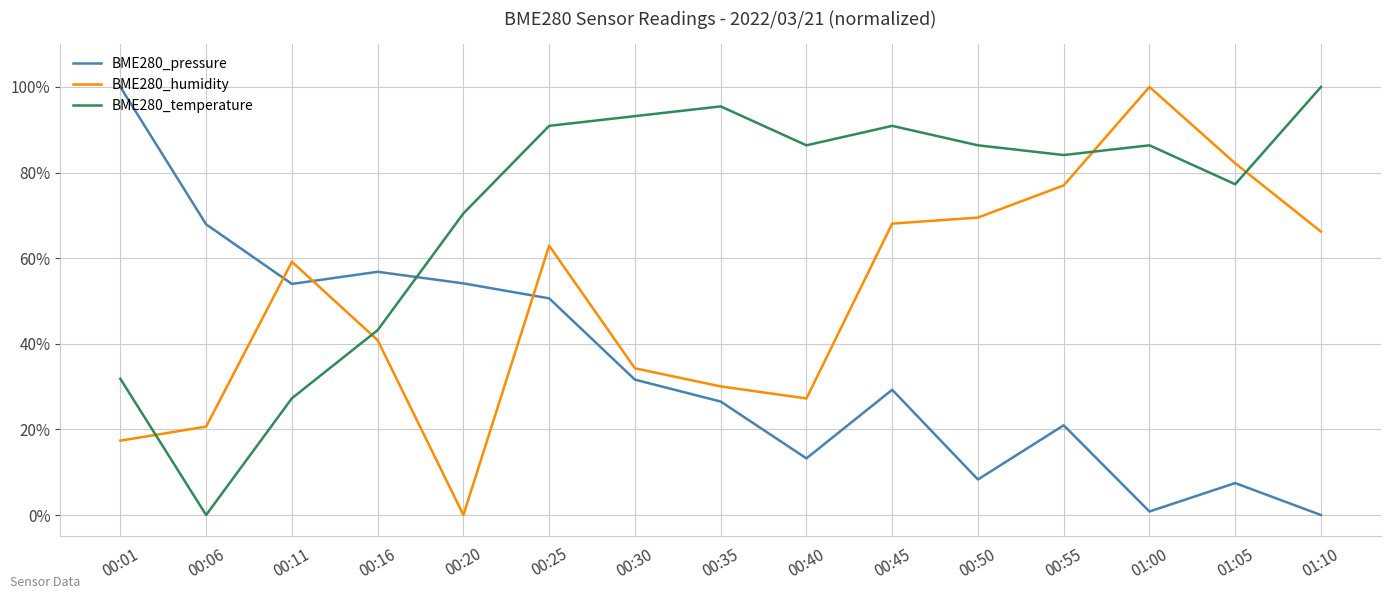

What is the maximum value shown in the chart?

100.0